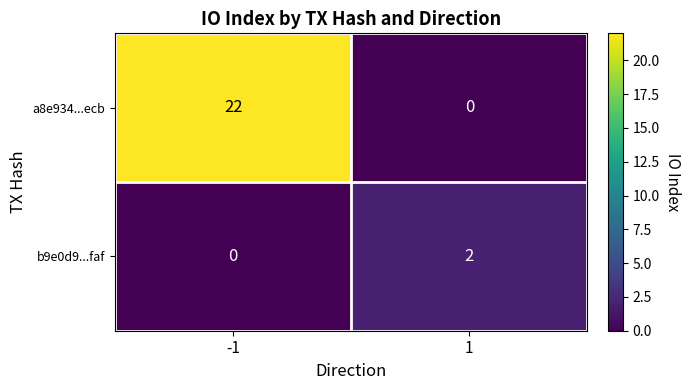

How many values in the b9e0d9...faf series are below 2?

1